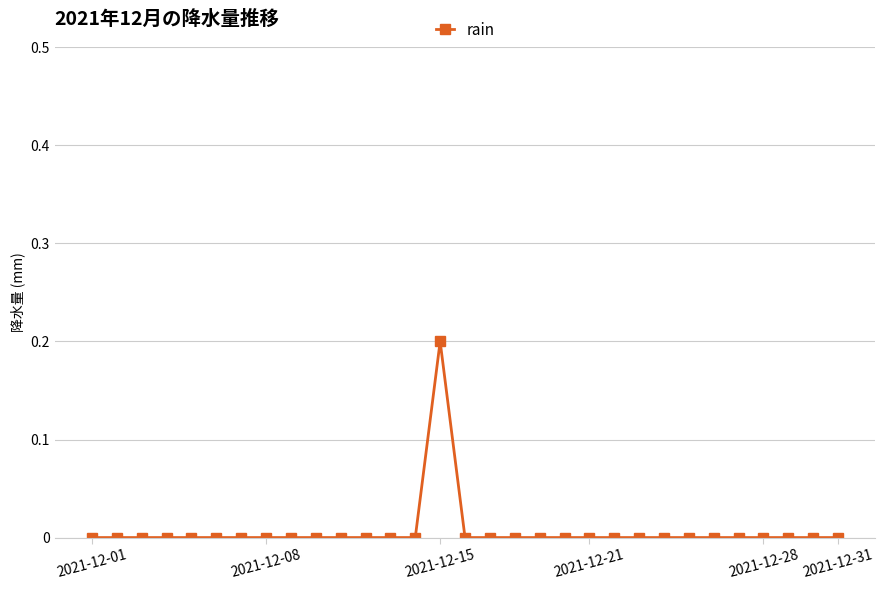

How many distinct data groups are displayed?

1